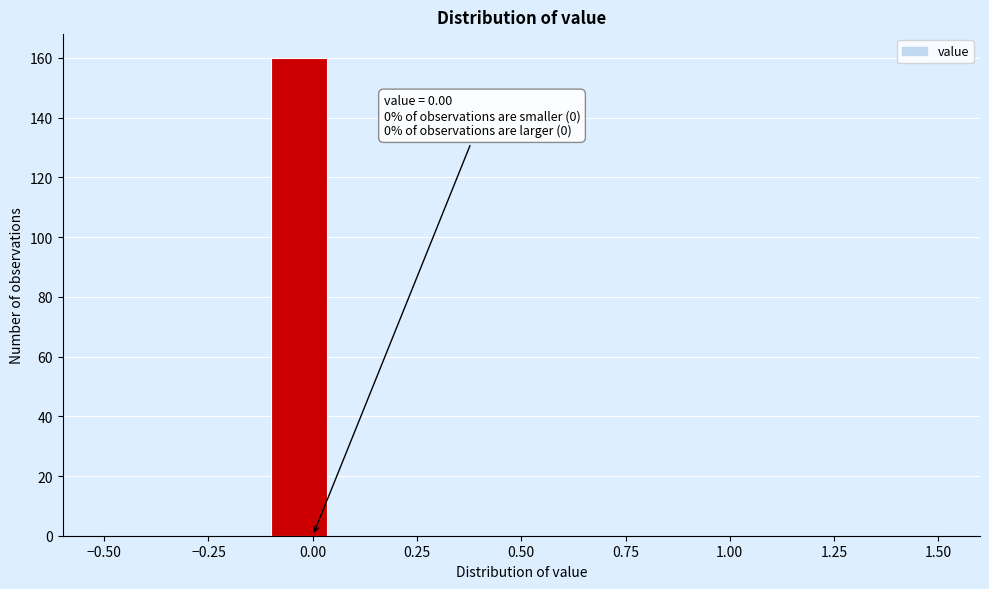

Around what value on the x-axis is the tallest bar? Give the approximate position of its centre, as read against the axis.

-0.05